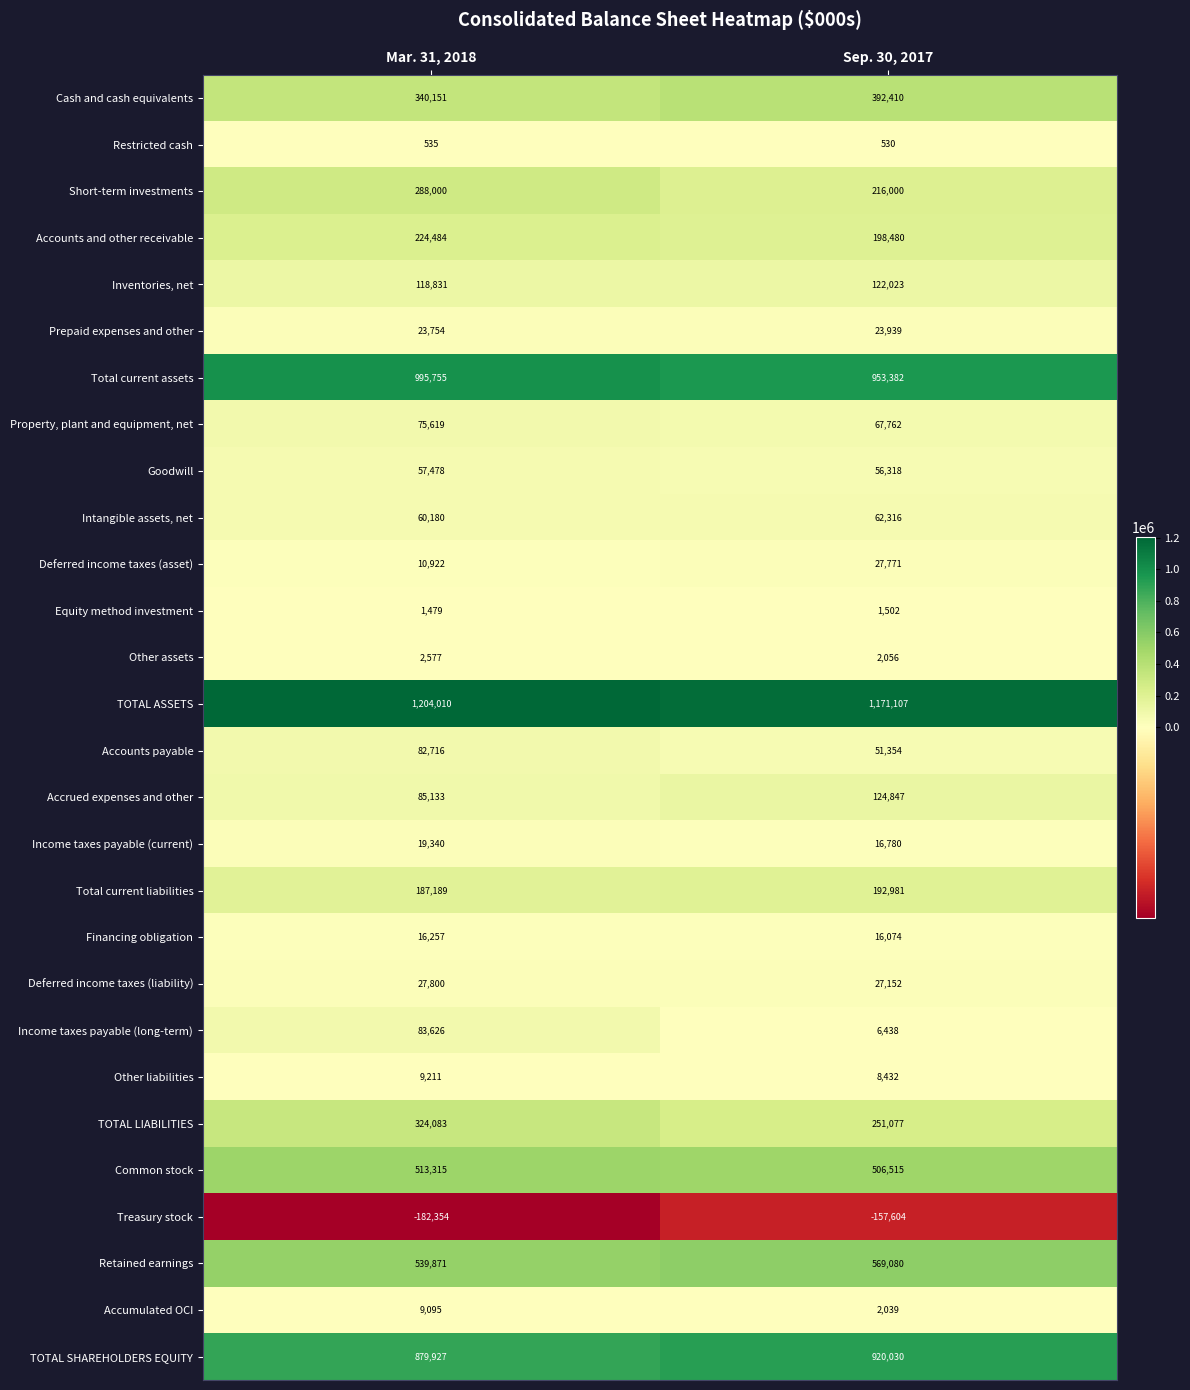

What is the sum of the TOTAL ASSETS values at Mar. 31, 2018 and Sep. 30, 2017?

2375117